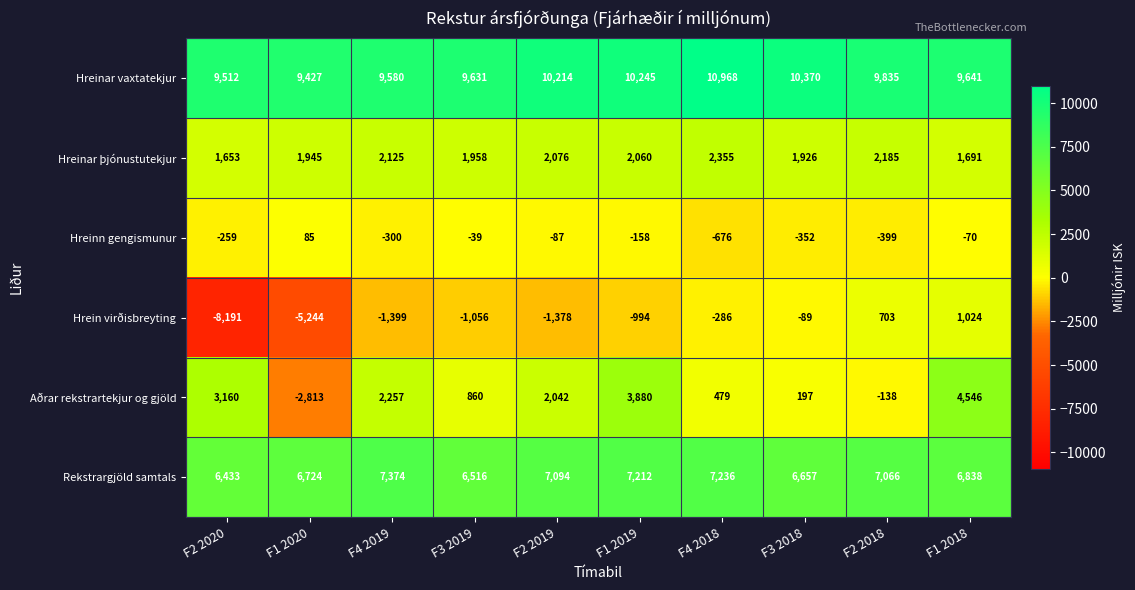

Is it true that Hrein virðisbreyting equals 1024 at F1 2018?

True